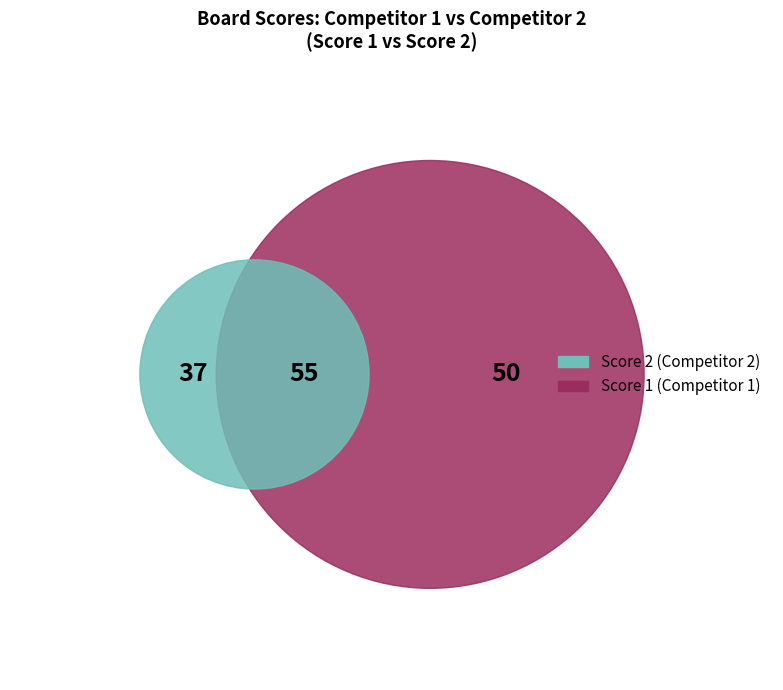

Does 3 account for over 50% of the chart?

No